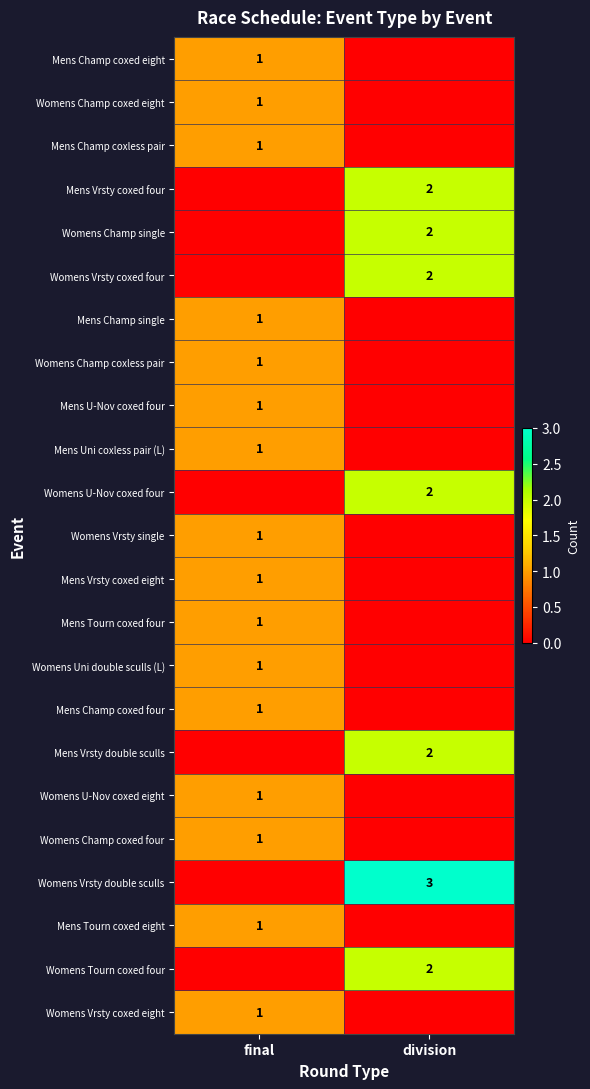

The value of Mens Vrsty double sculls at division is 2. True or false?

True